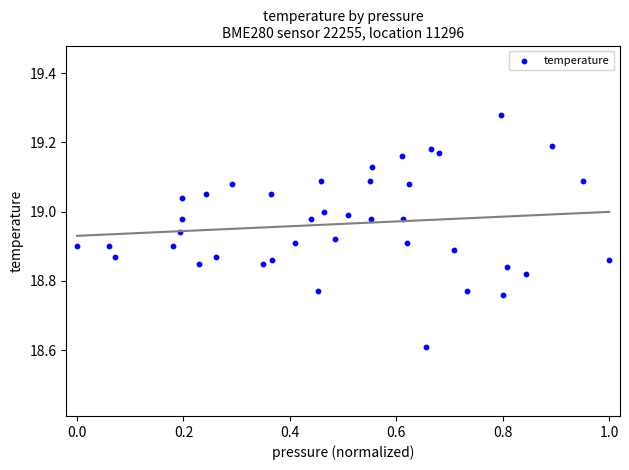

What is the range of Y values (max minus min)?

0.7